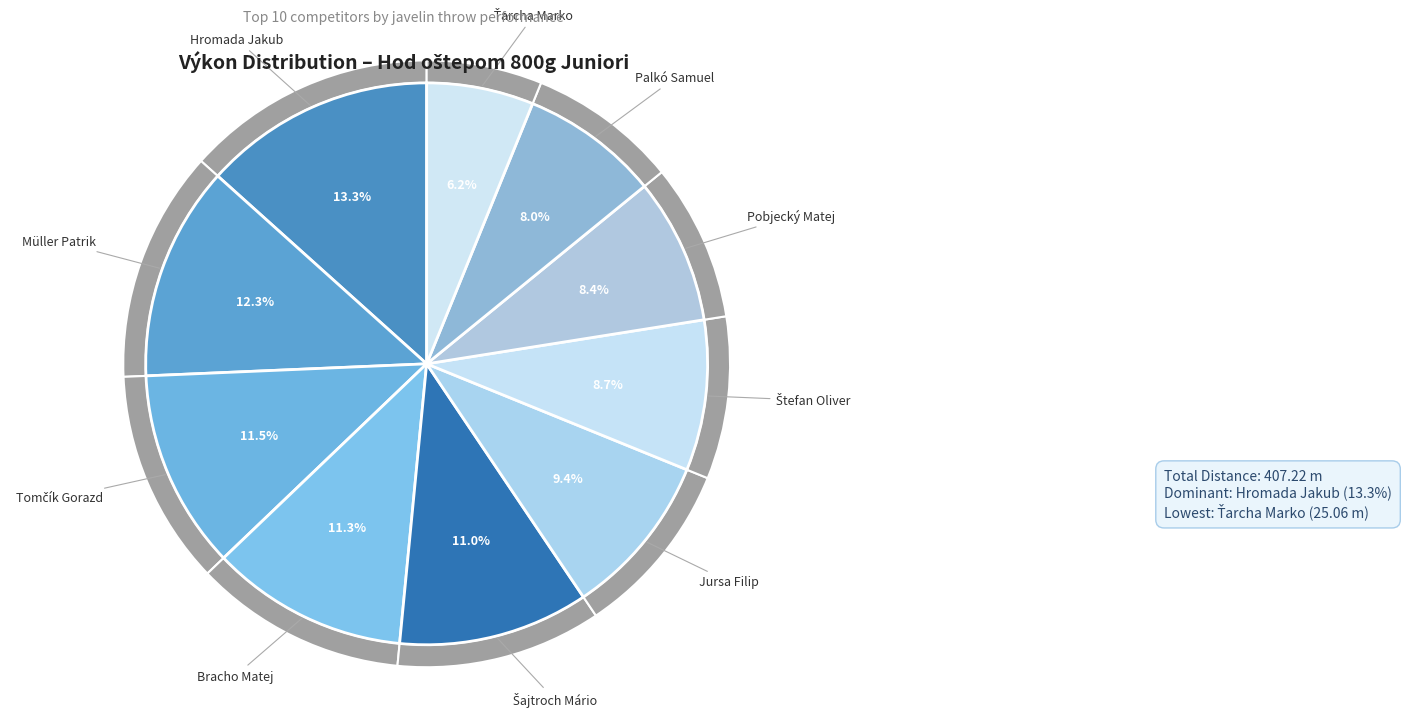

Count the number of slices in the pie.

10